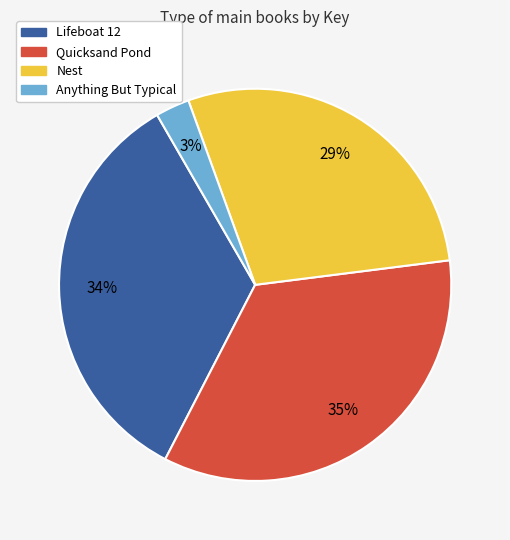

Is Lifeboat 12 the majority of the pie?

No